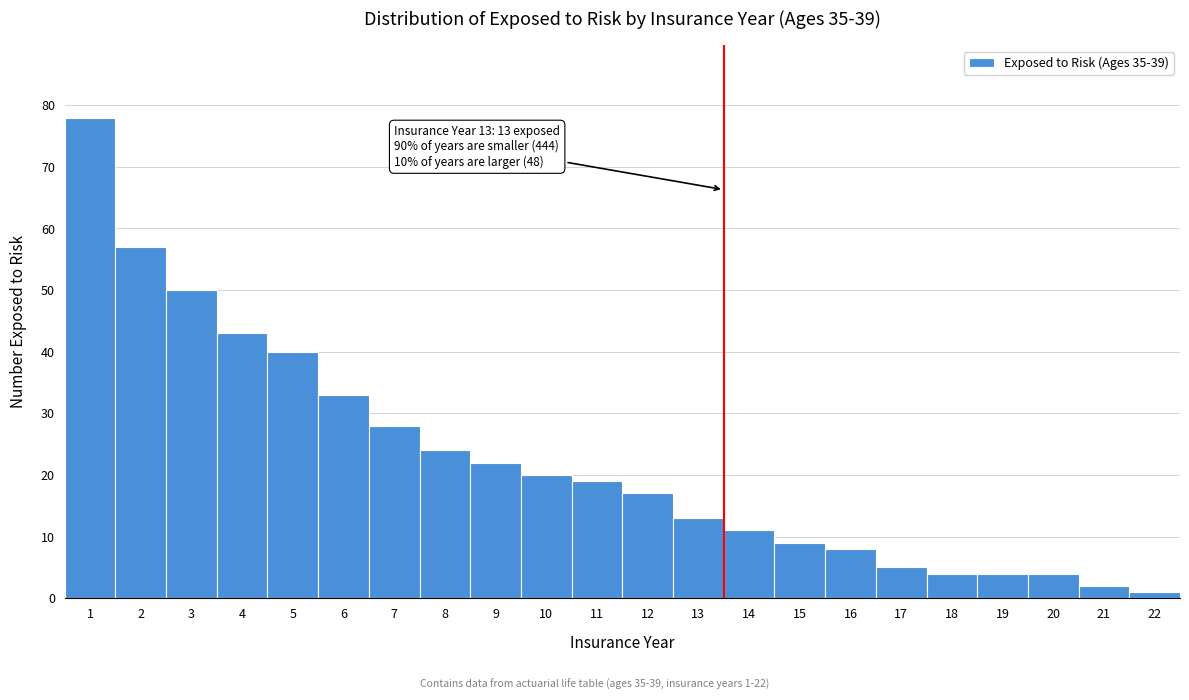

Reading left to right, what are all the values shown in this chart?

78	57	50	43	40	33	28	24	22	20	19	17	13	11	9	8	5	4	4	4	2	1